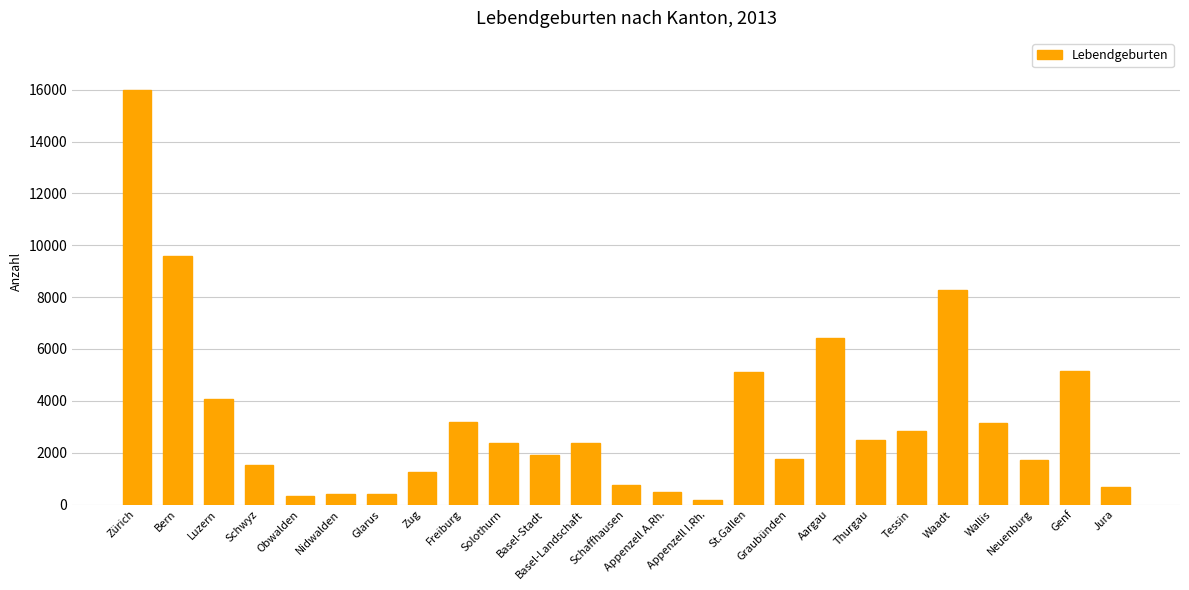

How many data points are less than 2373?

12